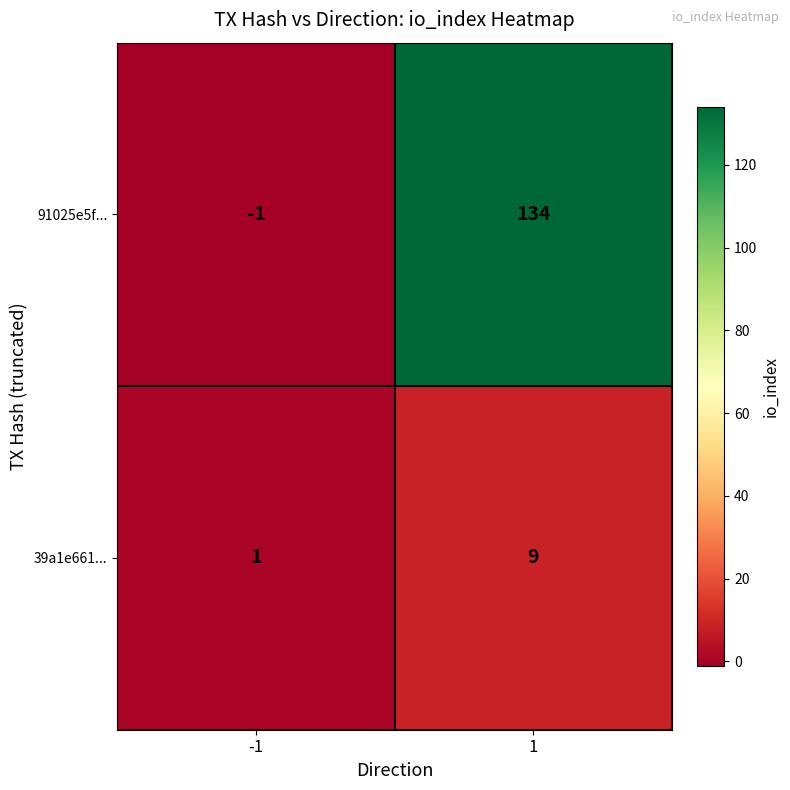

Is it true that 39a1e661... equals 14 at 1?

False